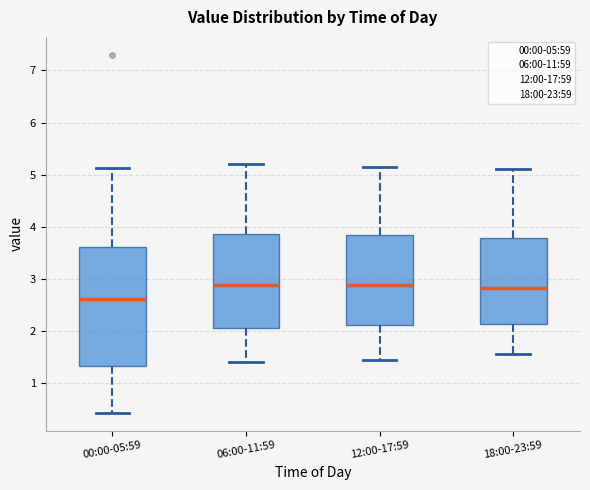

Reading left to right, read every box against the y-axis: the position of its median line, the range the box covers, and the ends of its whiskers. The values are not printed on the chart, so give them approximately, as read against the axis.

00:00-05:59: median 2.6, box 1.3 to 3.6, whiskers 0.4 to 5.1
06:00-11:59: median 2.9, box 2.1 to 3.9, whiskers 1.4 to 5.2
12:00-17:59: median 2.9, box 2.1 to 3.8, whiskers 1.5 to 5.2
18:00-23:59: median 2.8, box 2.1 to 3.8, whiskers 1.6 to 5.1